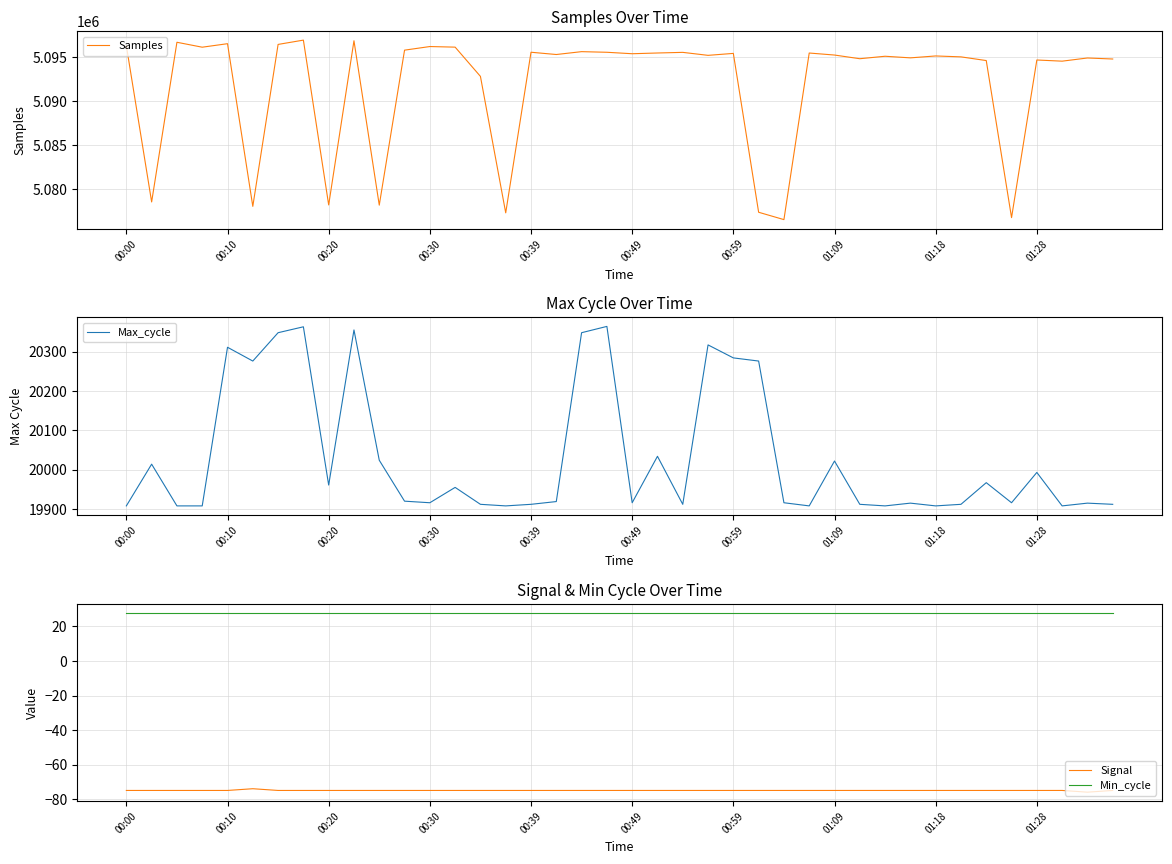

True or false: Signal and Min_cycle cross at least once.

False